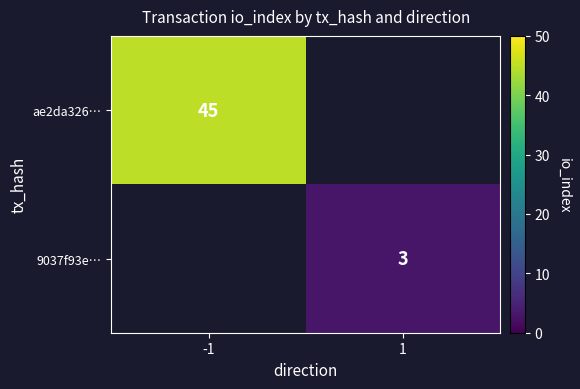

True or false: ae2da326… has a value of 45 at -1.

True